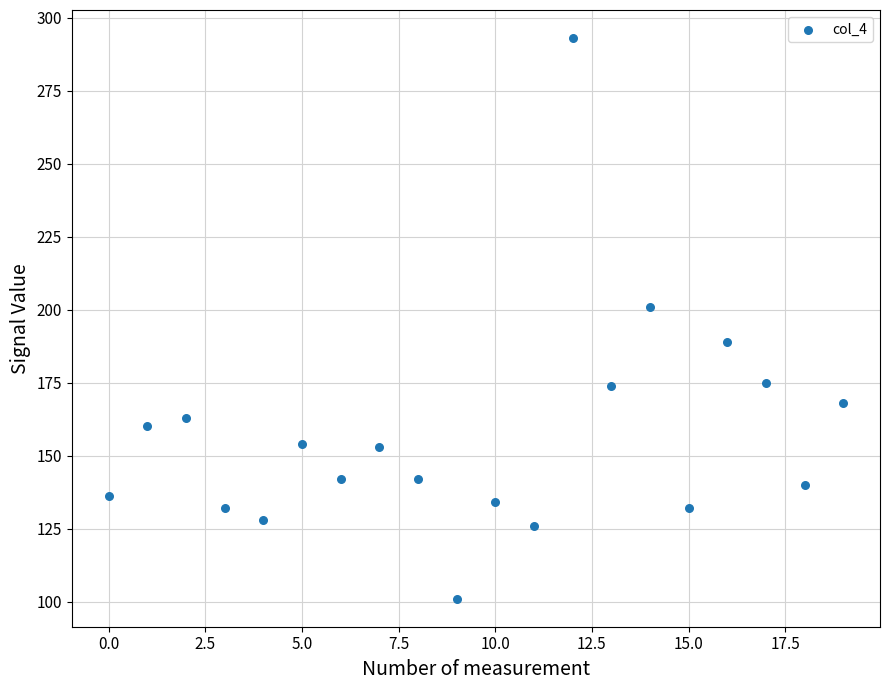

What is the range of Y values (max minus min)?

192